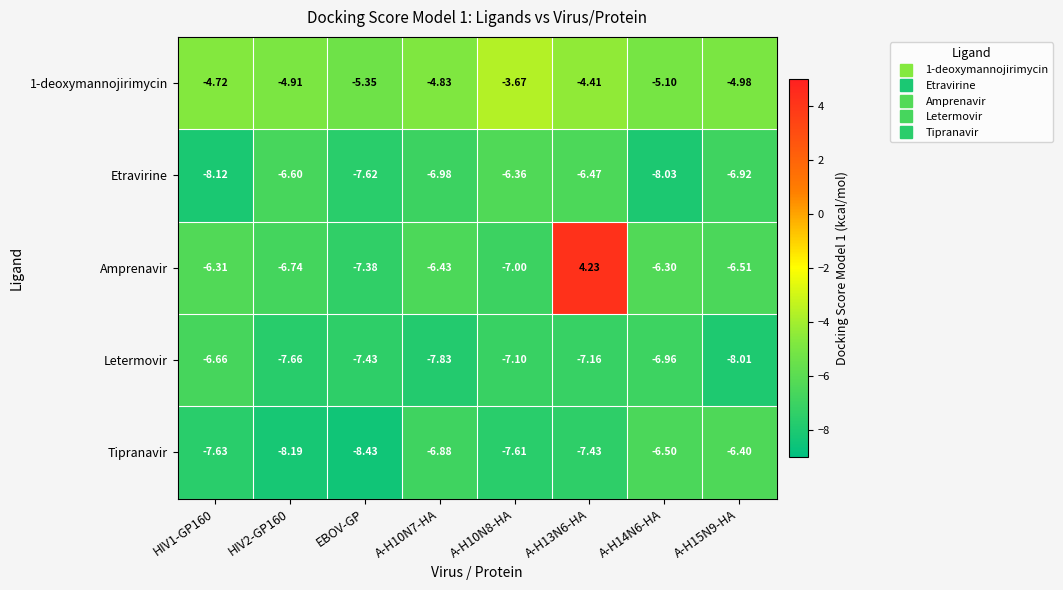

Which series has the largest range (max minus min)?

Amprenavir